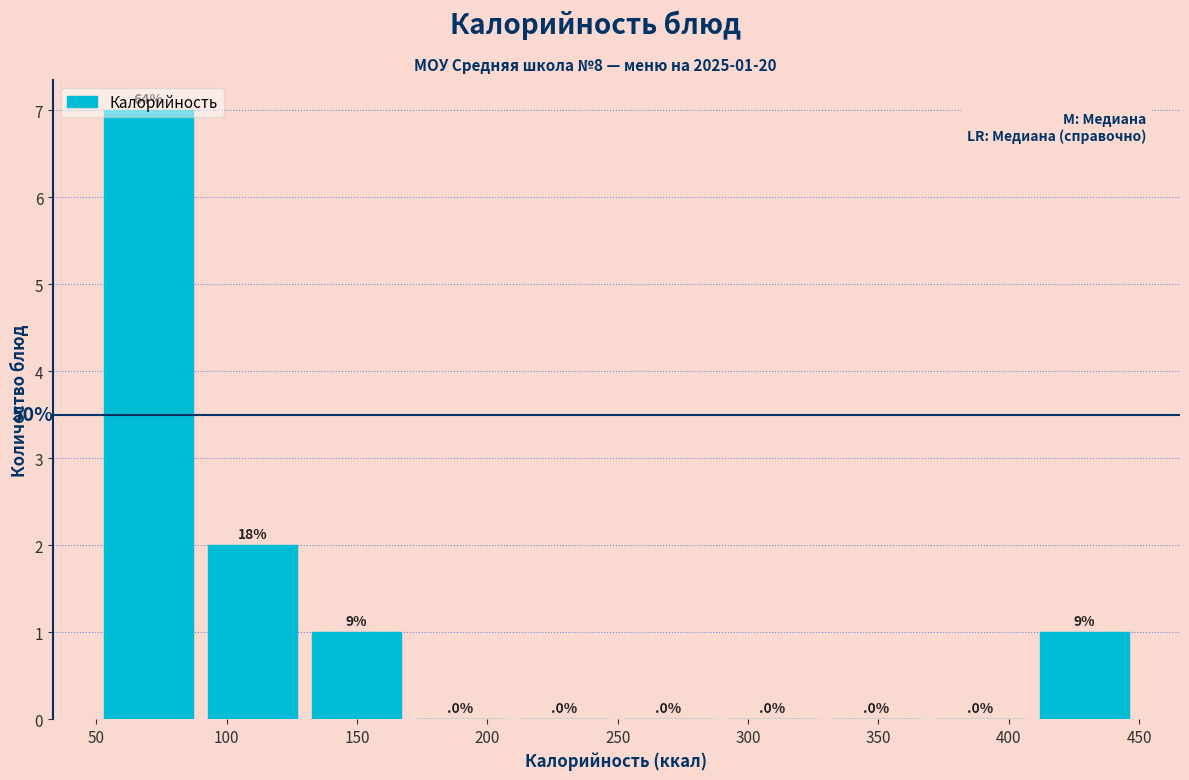

Over which range of the x-axis is the bar tallest?

55 to 95